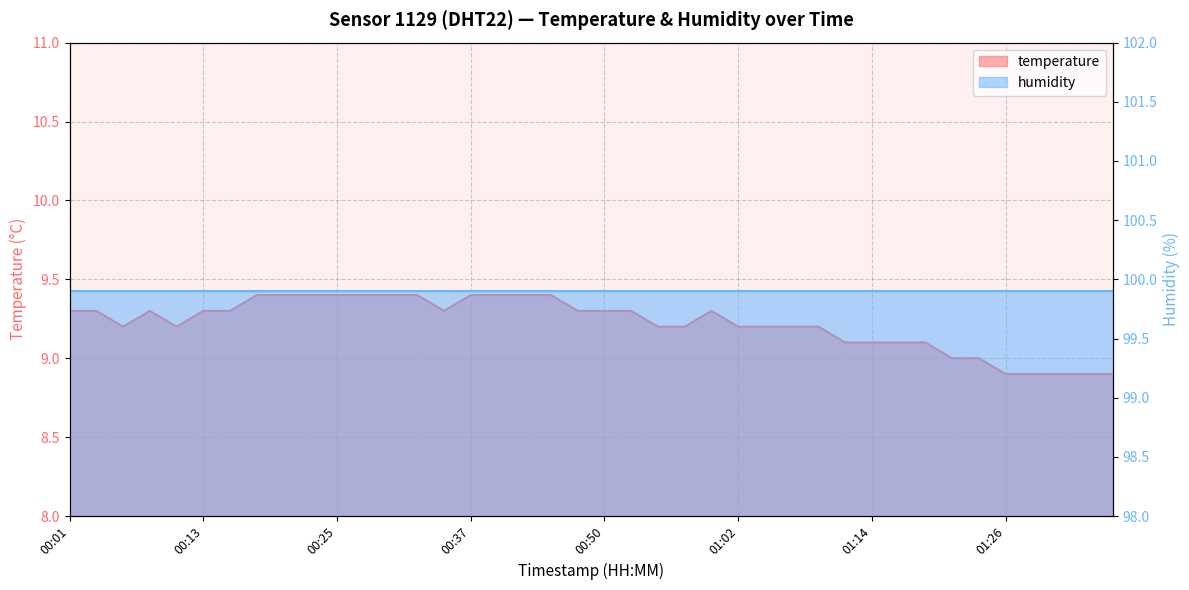

What is the smallest value displayed?

8.9